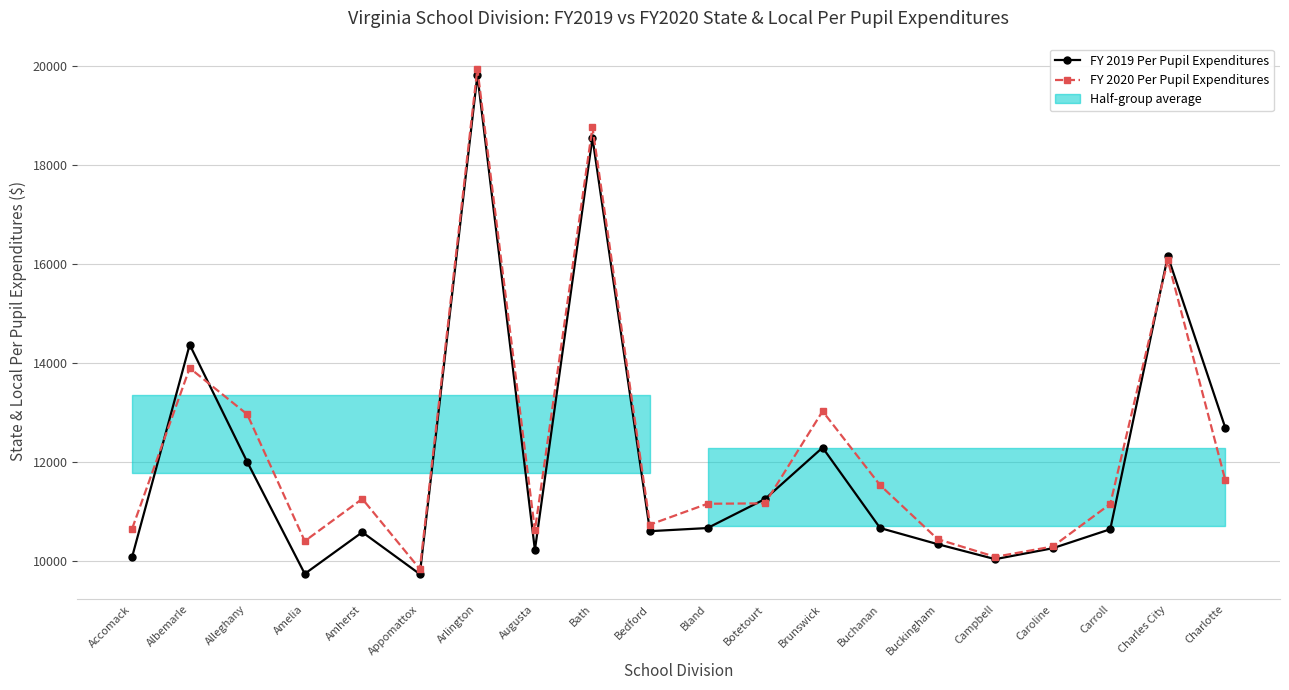

What is the total value across all series at Bland?

21811